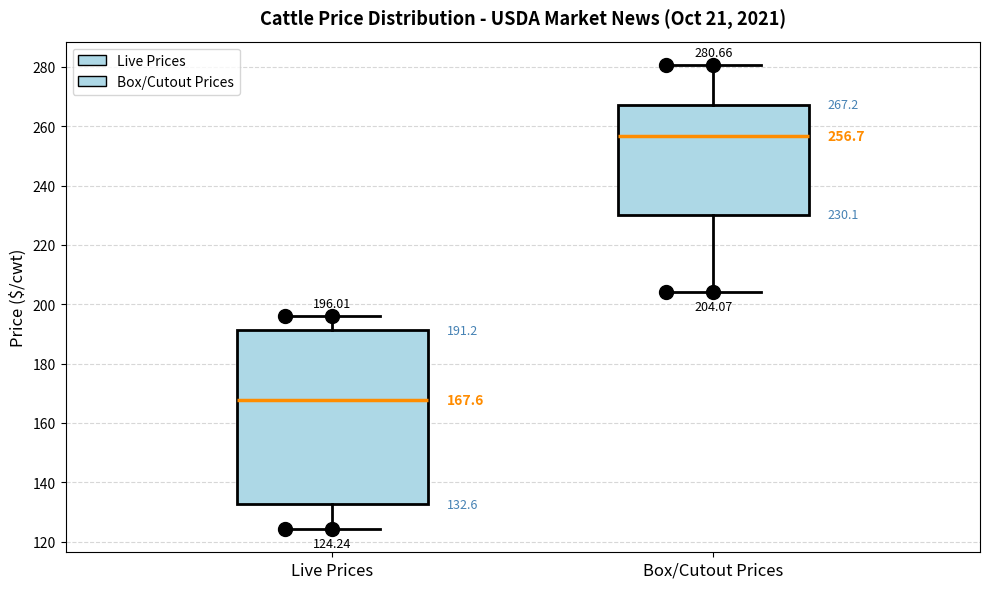

Comparing the boxes themselves (not the whiskers), which one is the tallest?

Live Prices